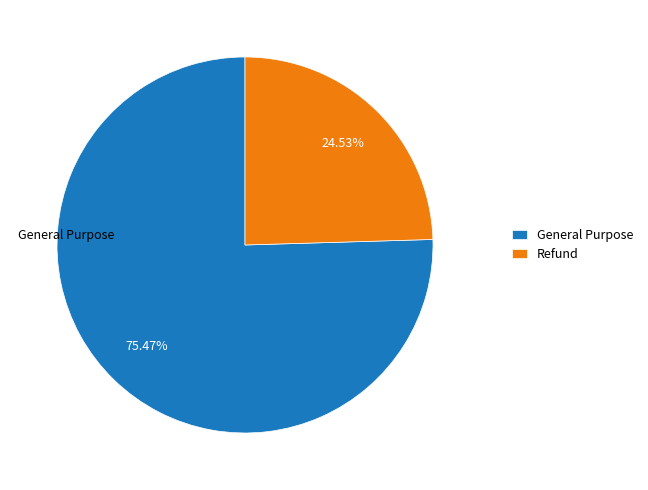

Rank the categories by value from lowest to highest.

Refund, General Purpose